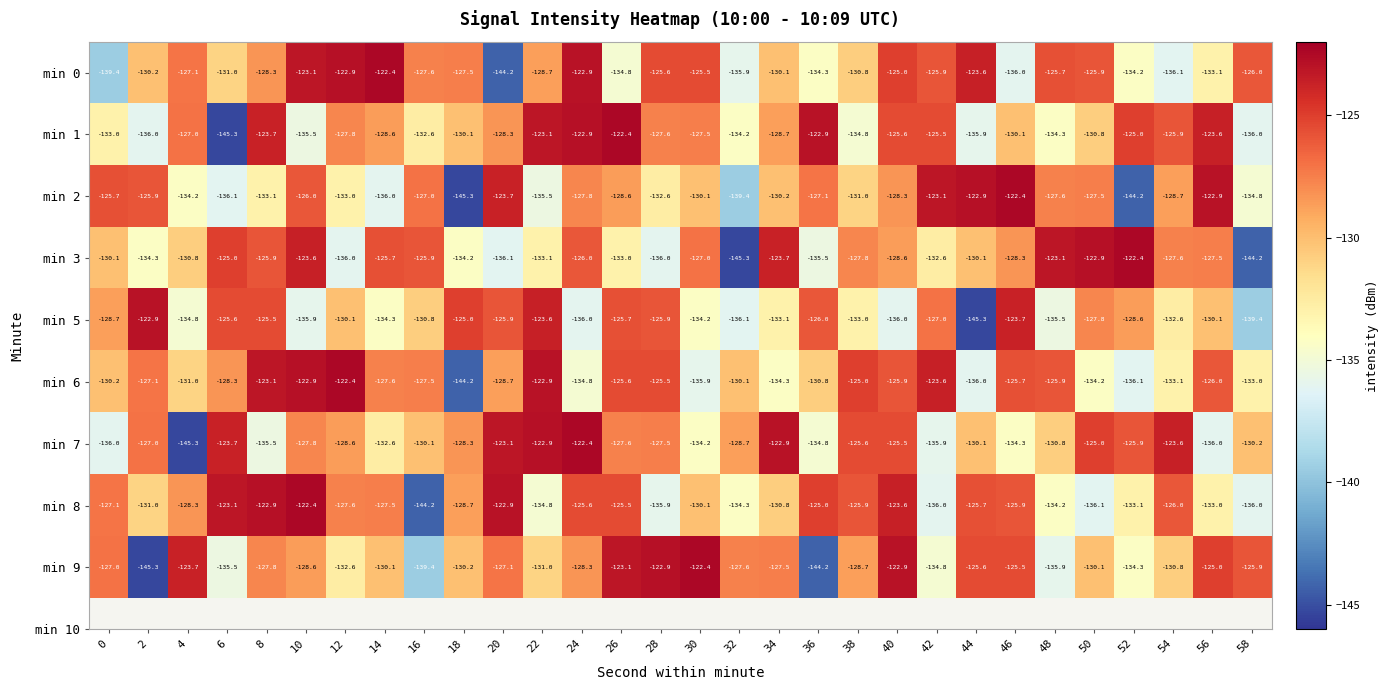

What value does the min 5 series have at 42?

-127.0